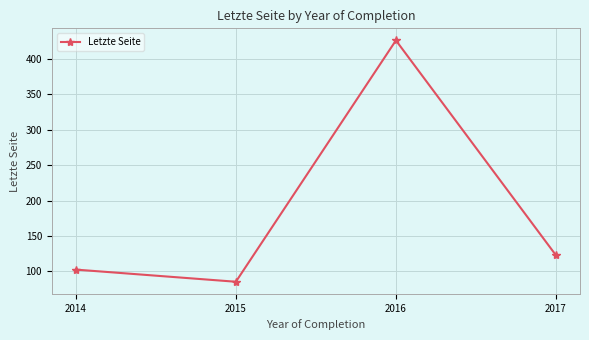

Rank the categories by value from lowest to highest.

2015, 2014, 2017, 2016